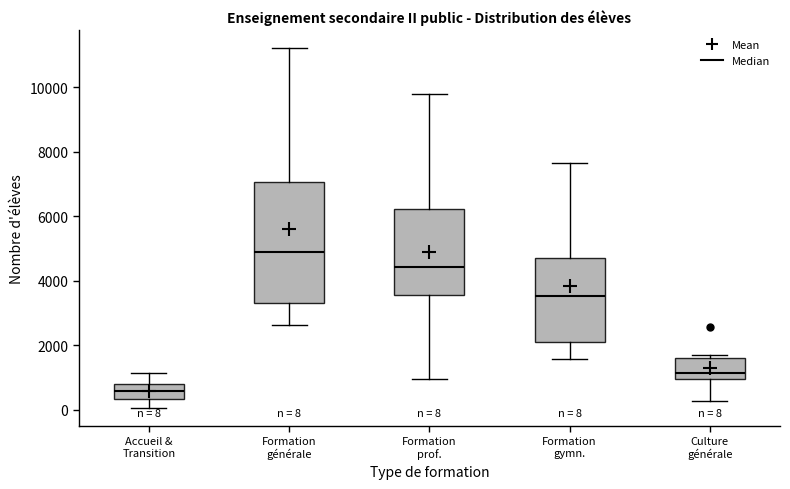

Comparing the boxes themselves (not the whiskers), which one is the tallest?

Formation générale